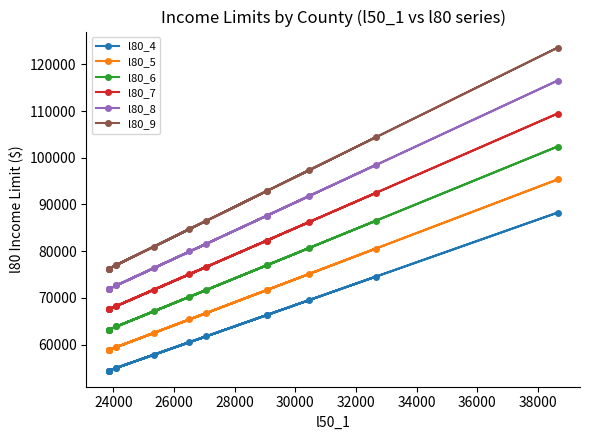

Is the value of l80_8 at 14 greater than the value of l80_7 at 22000?

Yes